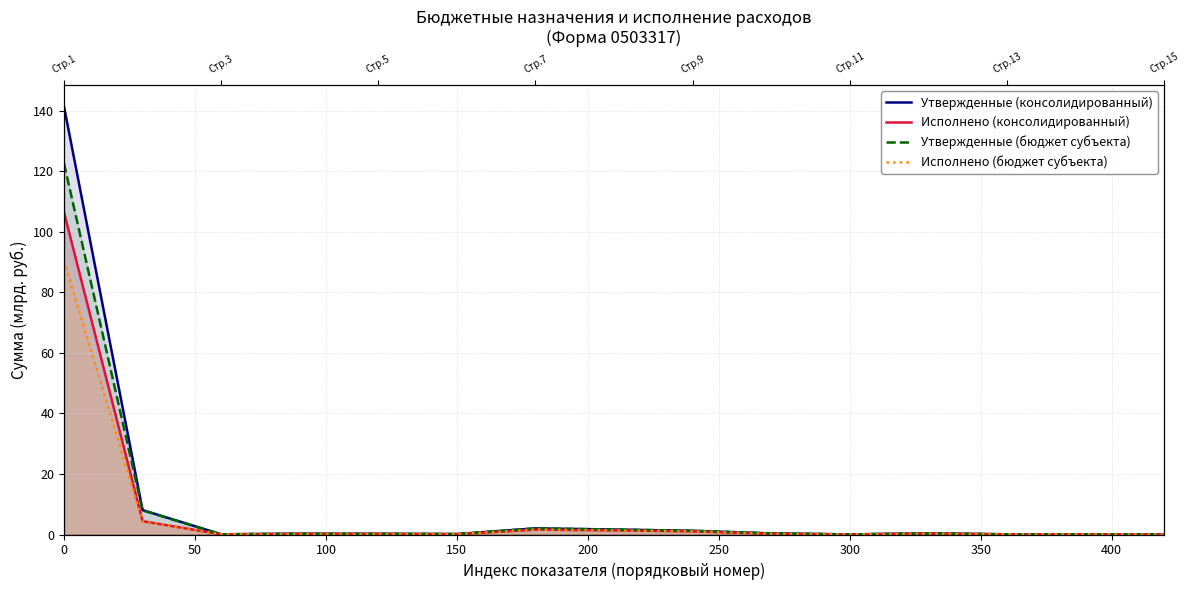

True or false: Утвержденные (бюджет субъекта) has a value of 0.0 at 300.

False